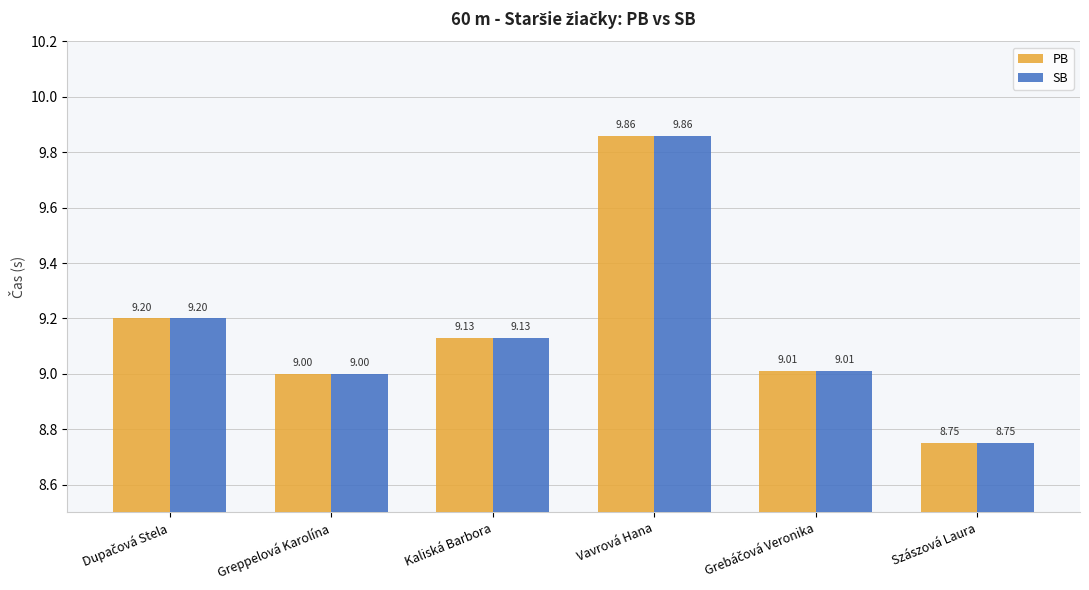

What is the sum of all SB values?

55.0